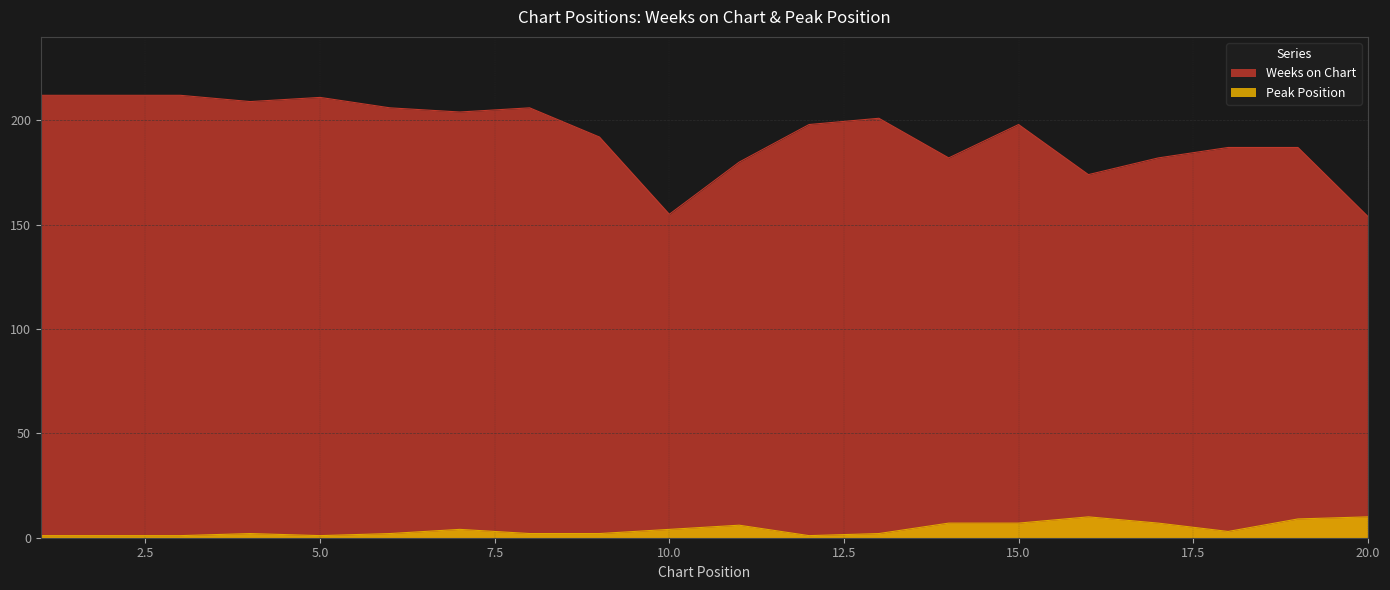

What are all the series names shown in the legend?

Weeks on Chart, Peak Position